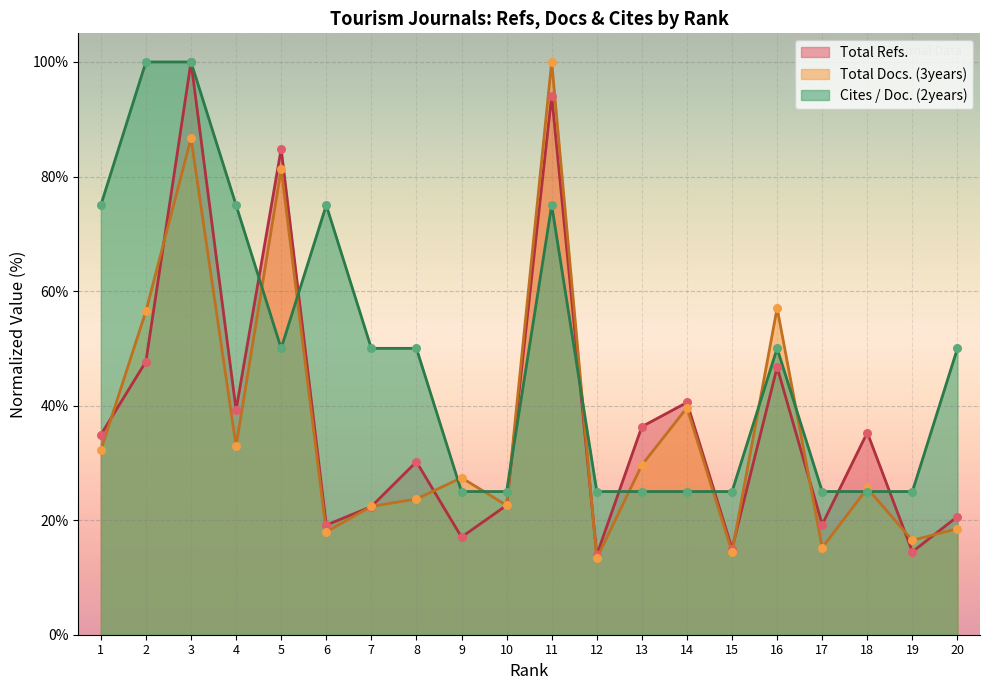

Which series reaches the maximum Y coordinate?

Total Refs.